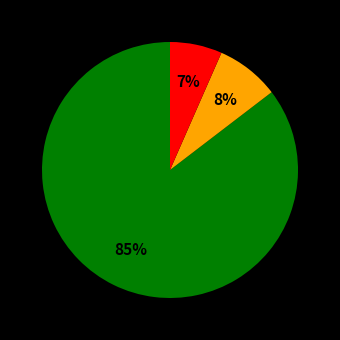

Is there any slice that represents more than half of the pie?

Yes